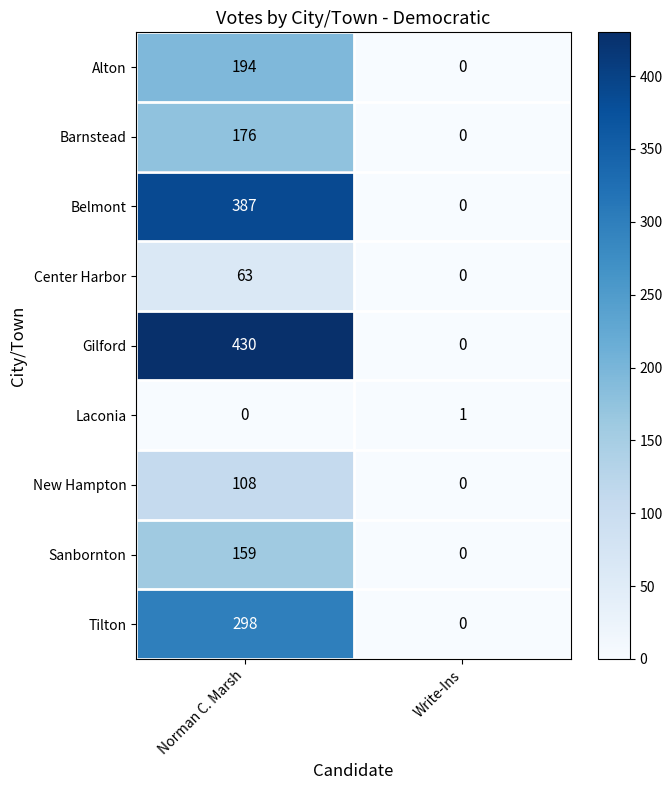

How many series are shown in this chart?

9